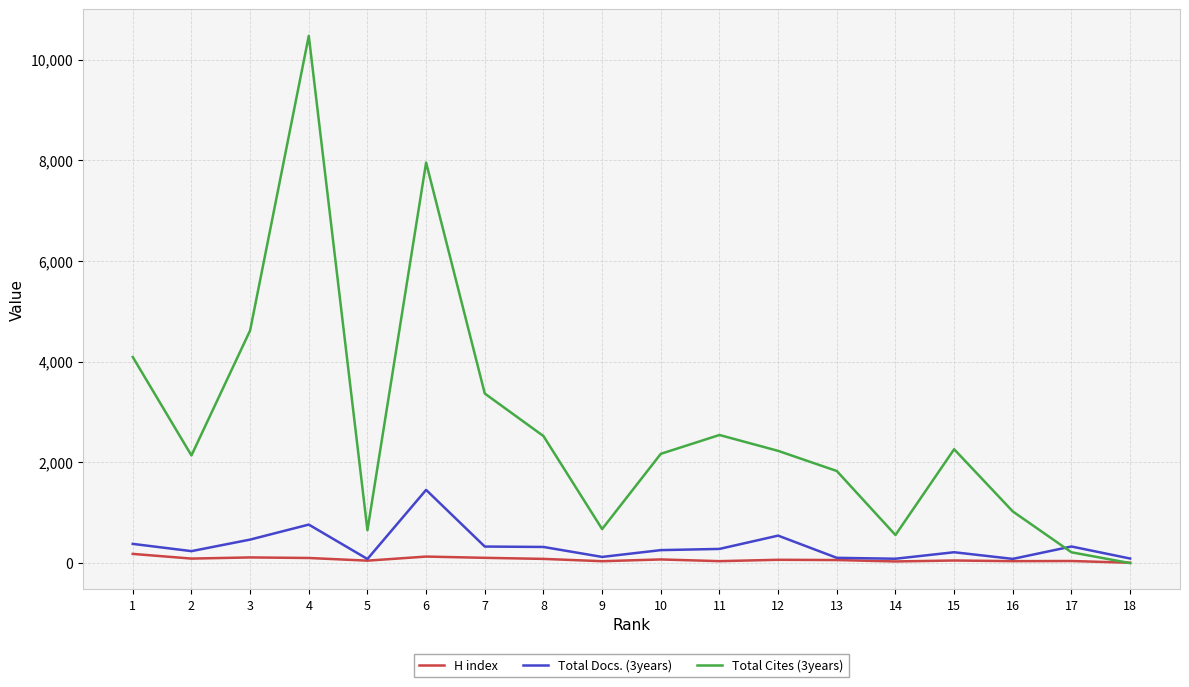

What are all the series names shown in the legend?

H index, Total Docs. (3years), Total Cites (3years)